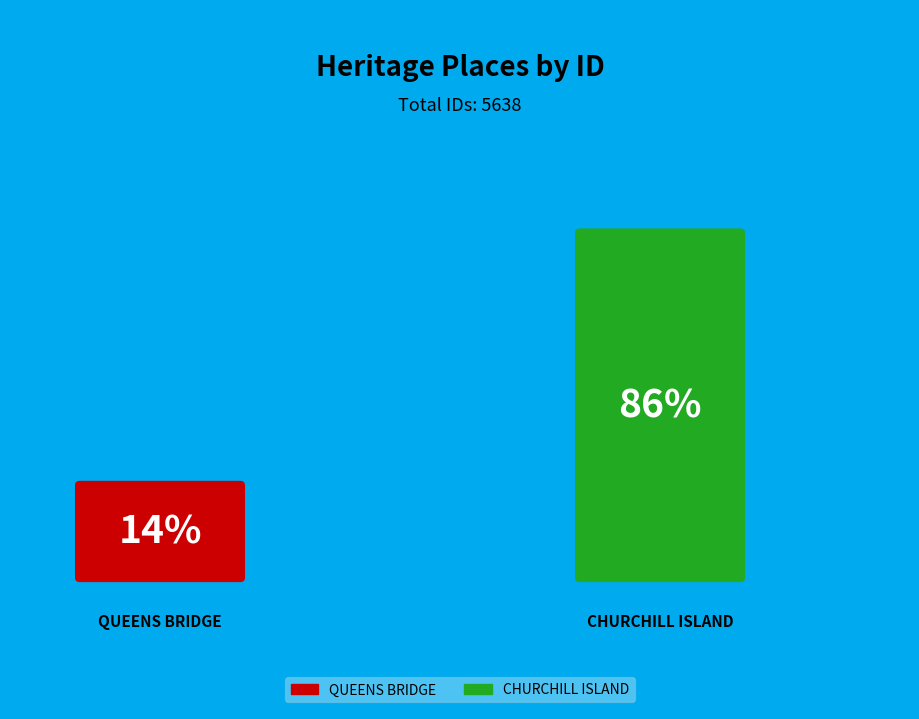

Is there any slice that represents more than half of the pie?

Yes